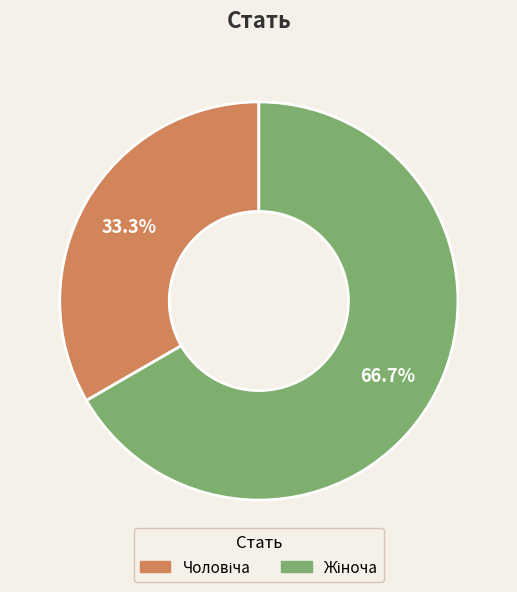

Does any single category account for the majority?

Yes